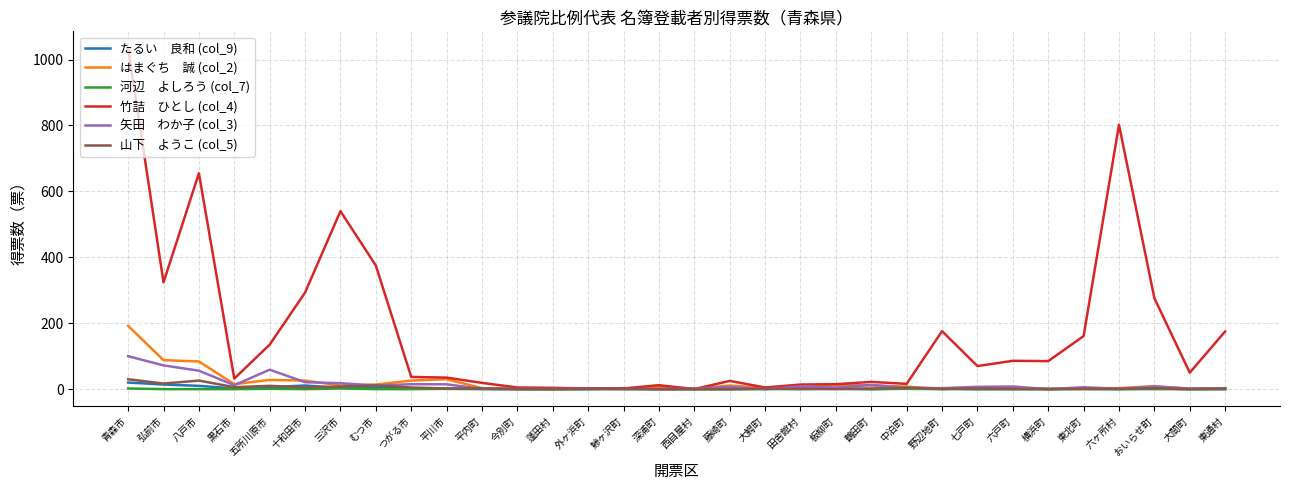

What is the total value across all series at 六戸町?

99.0